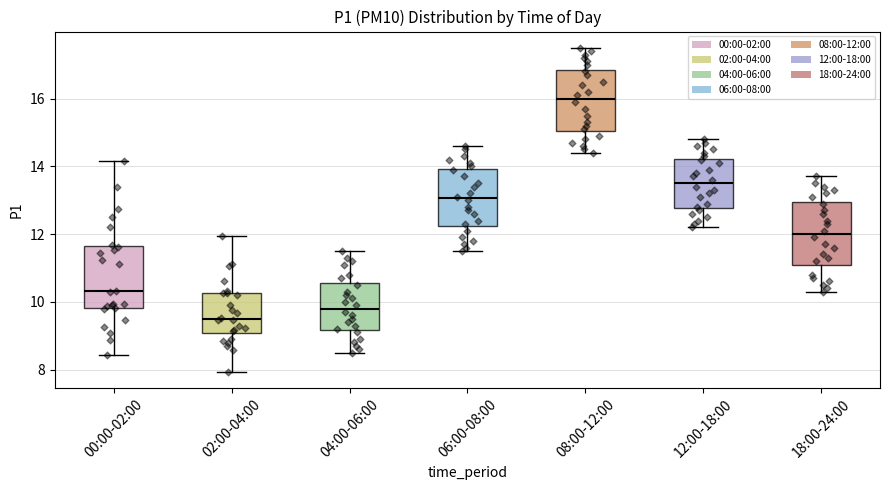

Reading left to right, transcribe this box plot: for each box, give where its median line is, the range the box spans, and where its two whiskers end, as read against the y-axis. The values are not printed on the chart, so give them approximately, as read against the axis.

00:00-02:00: median 10.4, box 9.8 to 11.6, whiskers 8.4 to 14.2
02:00-04:00: median 9.6, box 9.0 to 10.2, whiskers 8.0 to 12.0
04:00-06:00: median 9.8, box 9.2 to 10.6, whiskers 8.6 to 11.6
06:00-08:00: median 13.0, box 12.2 to 14.0, whiskers 11.6 to 14.6
08:00-12:00: median 16.0, box 15.0 to 16.8, whiskers 14.4 to 17.6
12:00-18:00: median 13.6, box 12.8 to 14.2, whiskers 12.2 to 14.8
18:00-24:00: median 12.0, box 11.2 to 13.0, whiskers 10.4 to 13.8